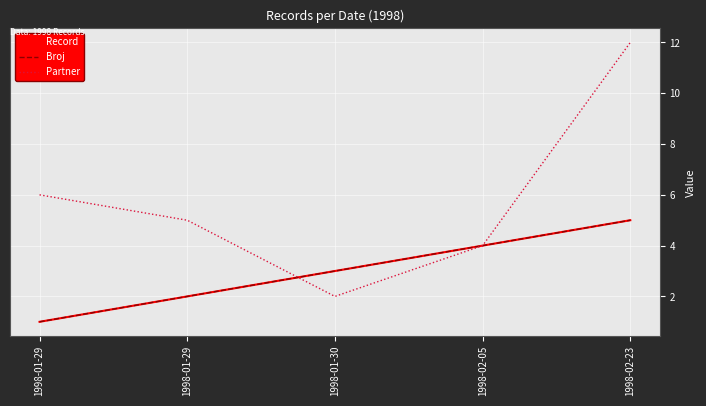

Does the chart have visible grid lines?

Yes